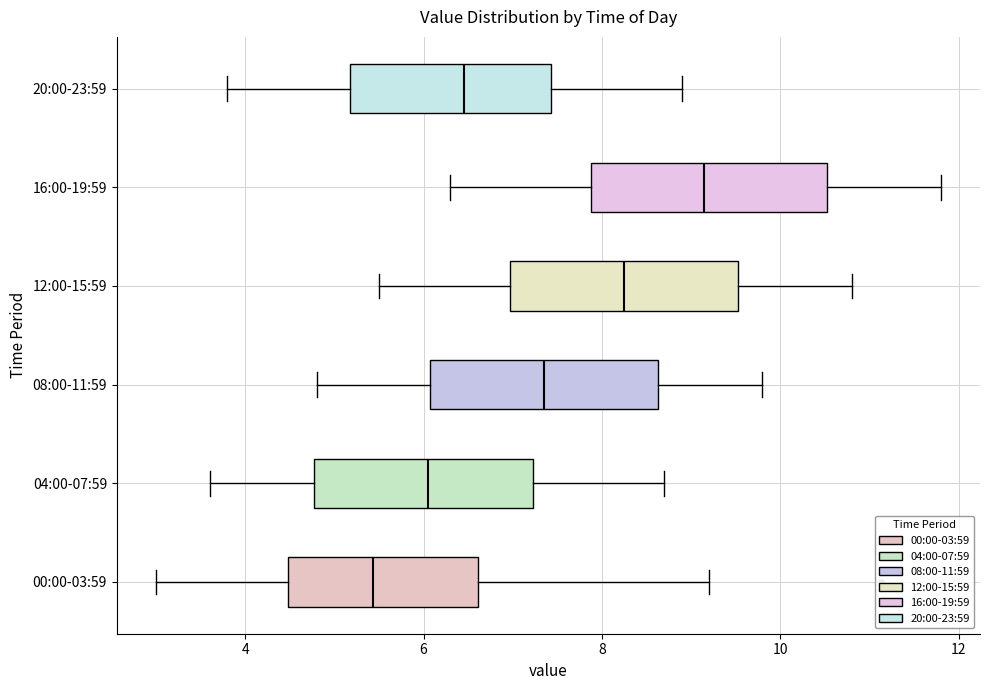

Where does the right whisker of the box for 20:00-23:59 end on the x-axis? The values are not printed on the chart, so give them approximately, as read against the axis.

9.0